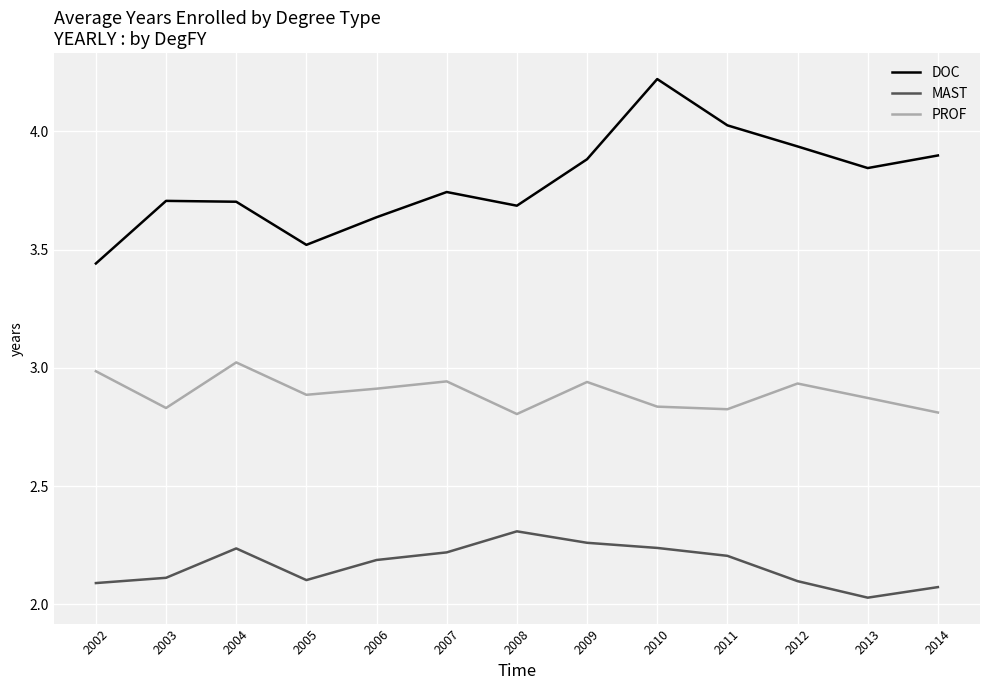

Rank the series by their maximum value, from lowest to highest.

MAST, PROF, DOC